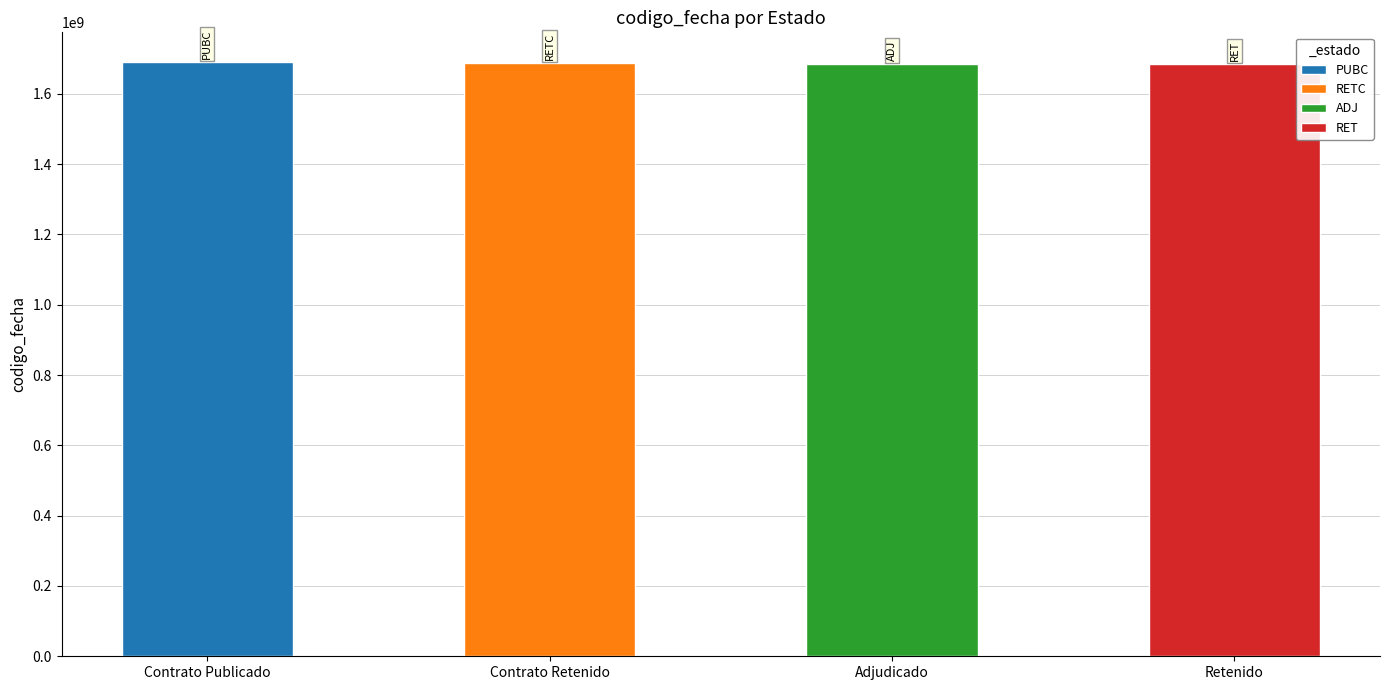

Reading right to left, transcribe all the data shown in this chart.

RET=1684753787	ADJ=1685542928	RETC=1688456923	PUBC=1690533978